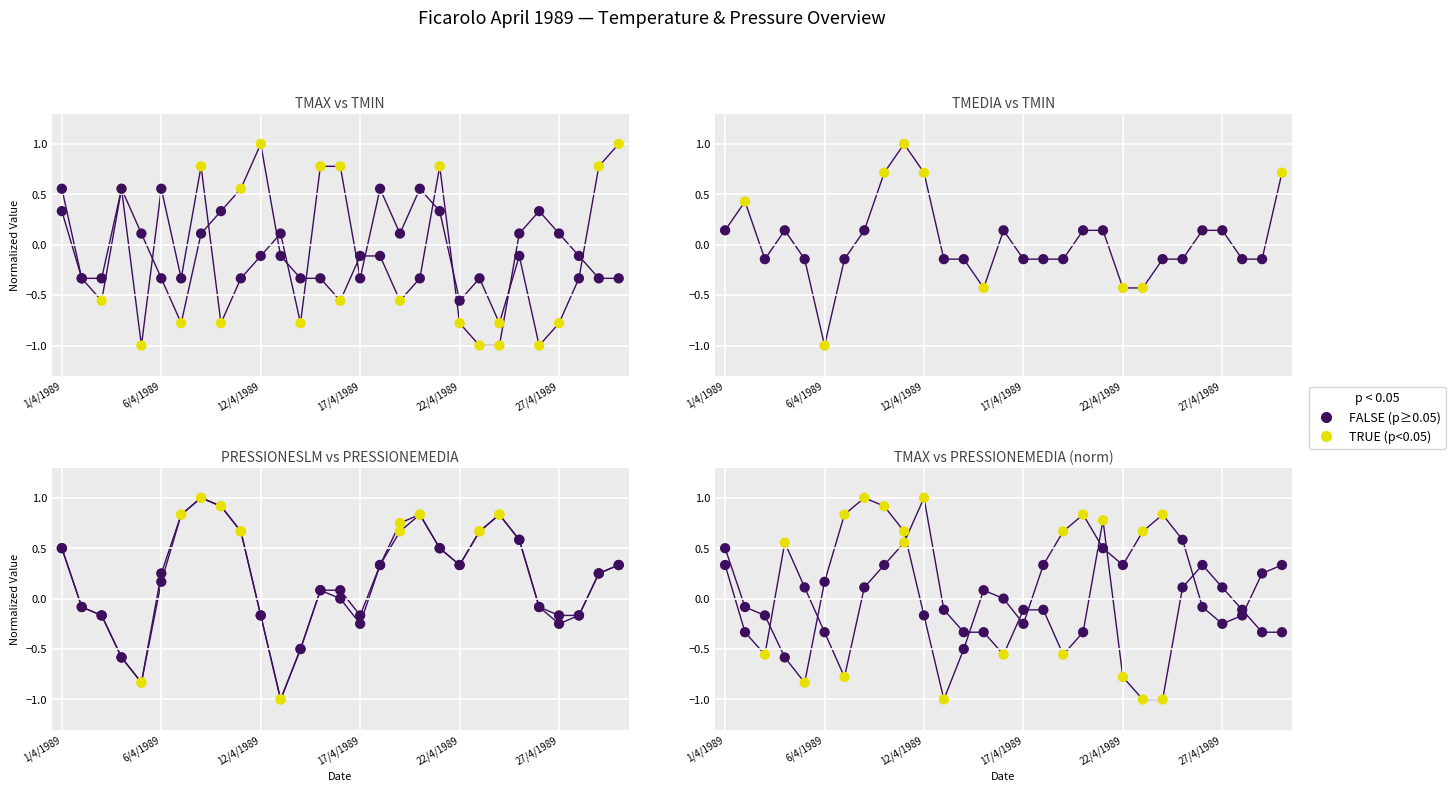

Is the value of PRESSIONESLM at 27/4/1989 greater than the value of TMAX at 26/4/1989?

No